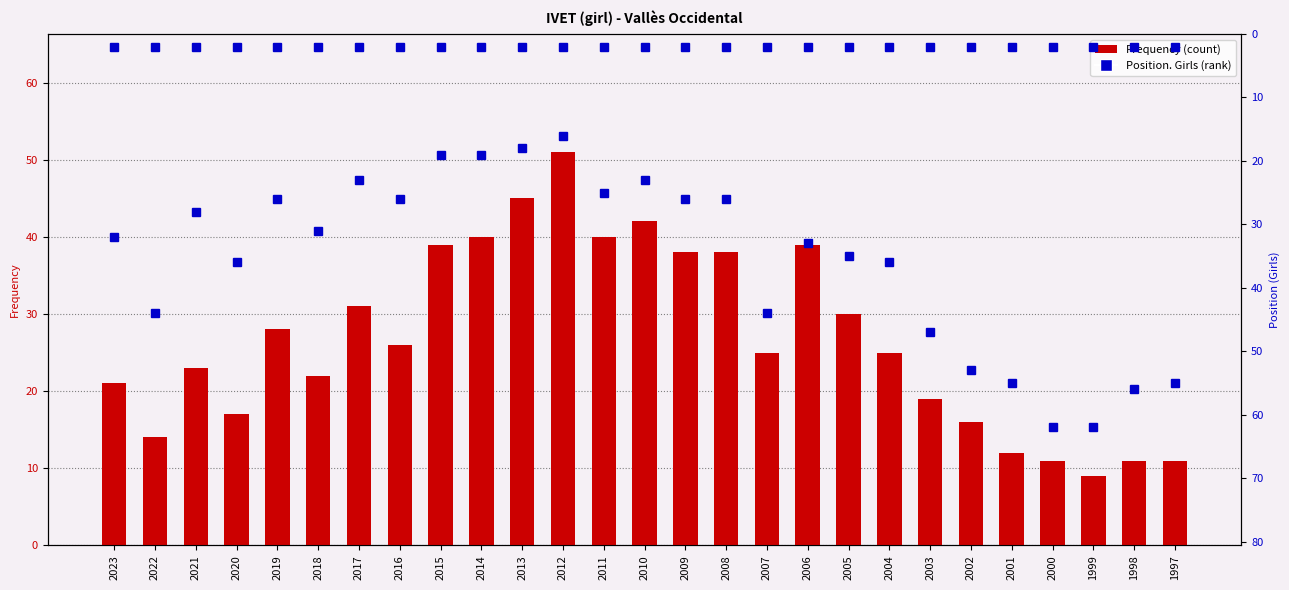

List the labels in order of Frequency value, largest first.

2012, 2013, 2010, 2014, 2011, 2015, 2006, 2009, 2008, 2017, 2005, 2019, 2016, 2007, 2004, 2021, 2018, 2023, 2003, 2020, 2002, 2022, 2001, 2000, 1998, 1997, 1999